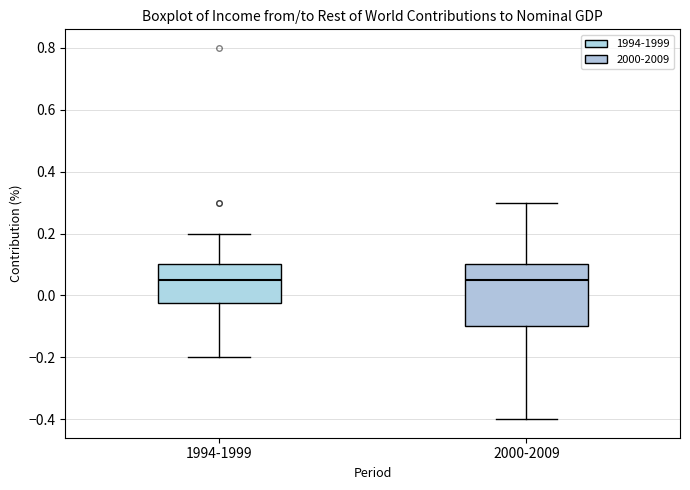

Which box is the tallest, from its lower edge to its upper edge?

2000-2009